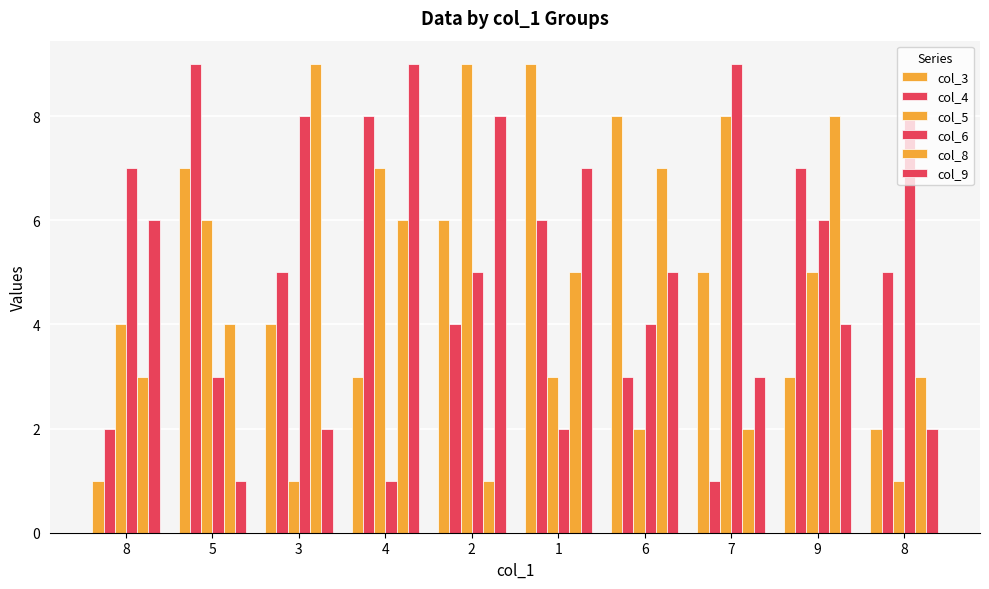

How many bars are there in each group?

6